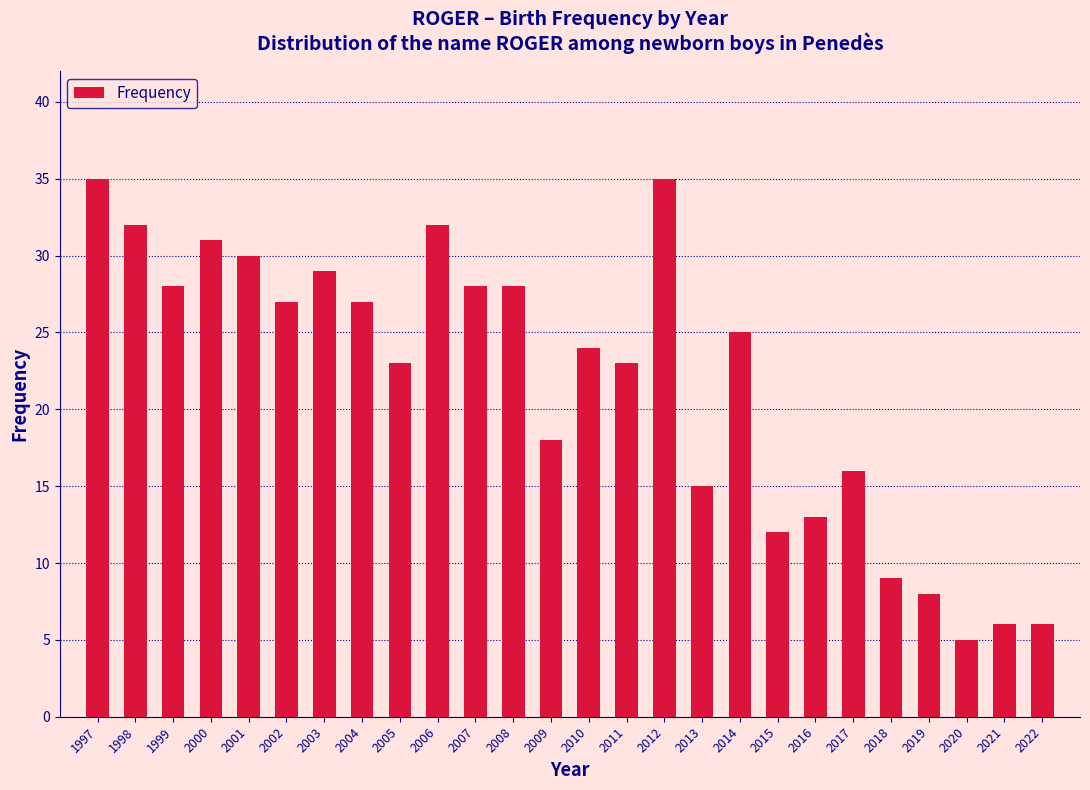

Reading right to left, transcribe all the data shown in this chart.

6	6	5	8	9	16	13	12	25	15	35	23	24	18	28	28	32	23	27	29	27	30	31	28	32	35